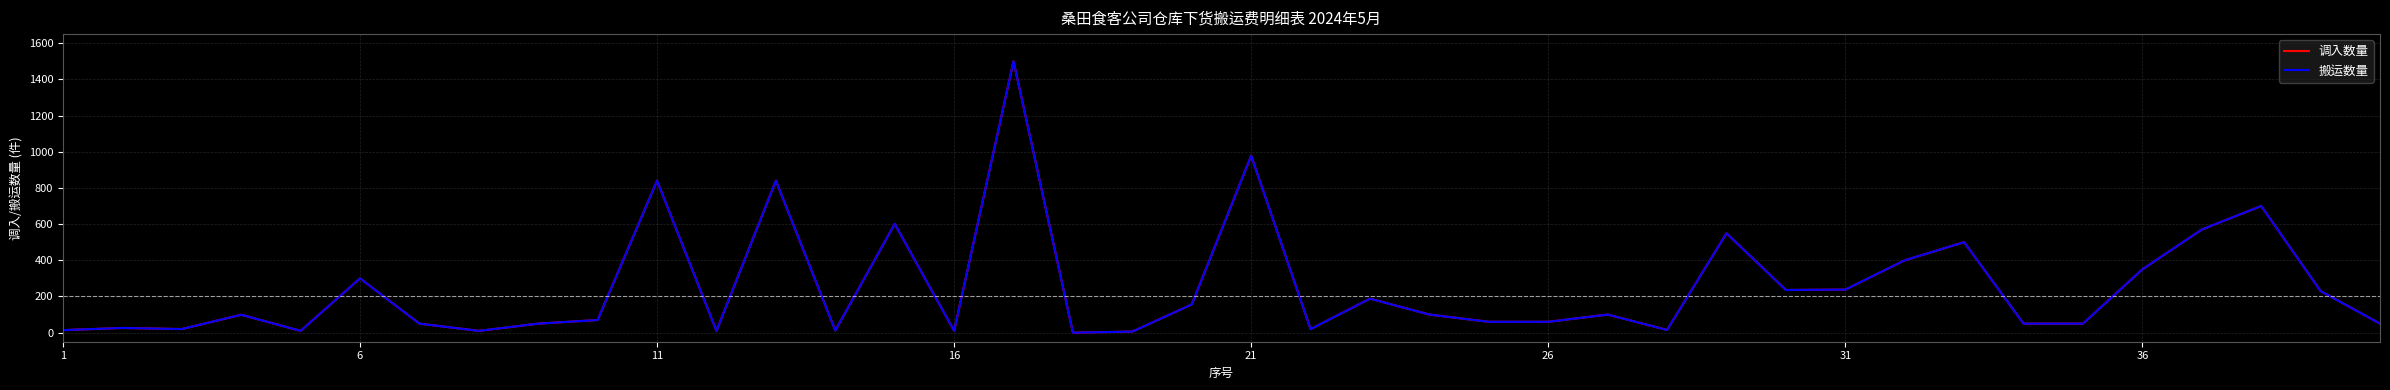

Is this an area chart (filled region under the line)?

No